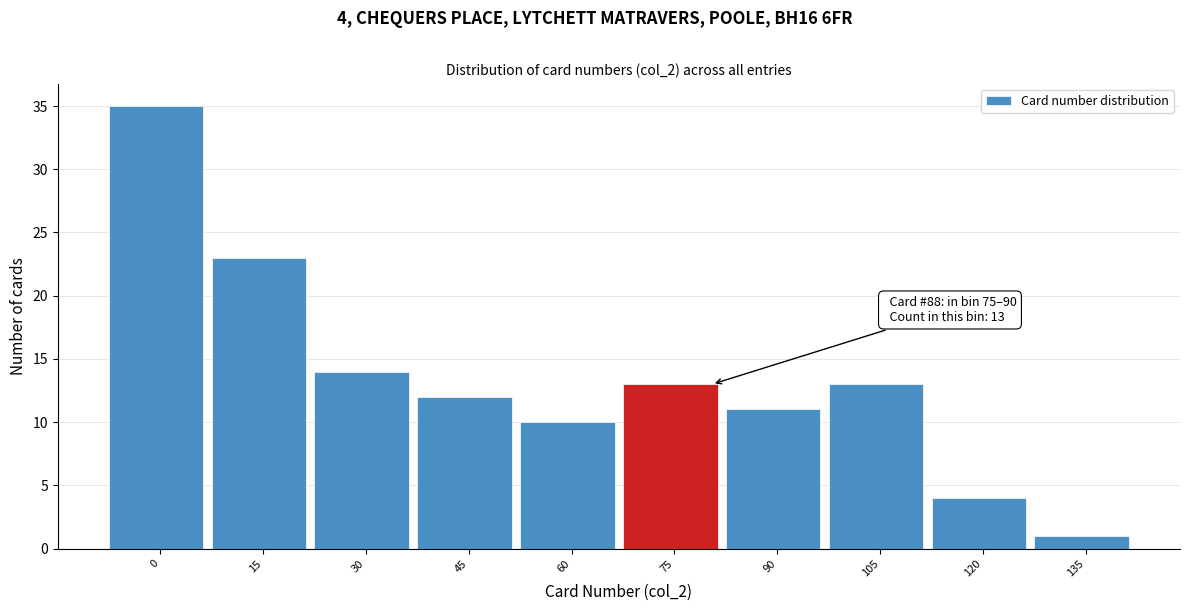

Reading right to left, transcribe all the data shown in this chart.

135=1	120=4	105=13	90=11	75=13	60=10	45=12	30=14	15=23	0=35